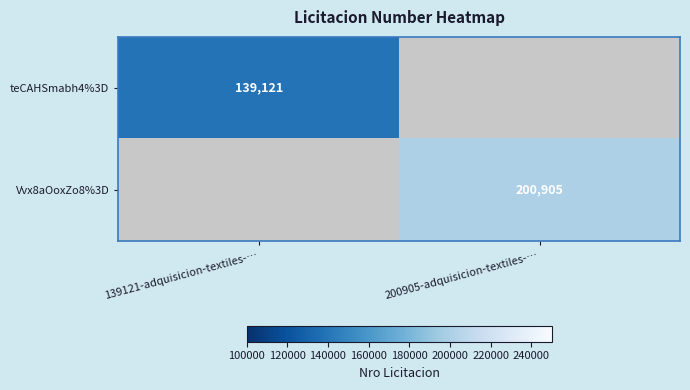

The value of teCAHSmabh4%3D at 139121-adquisicion-textiles-… is 75773. True or false?

False